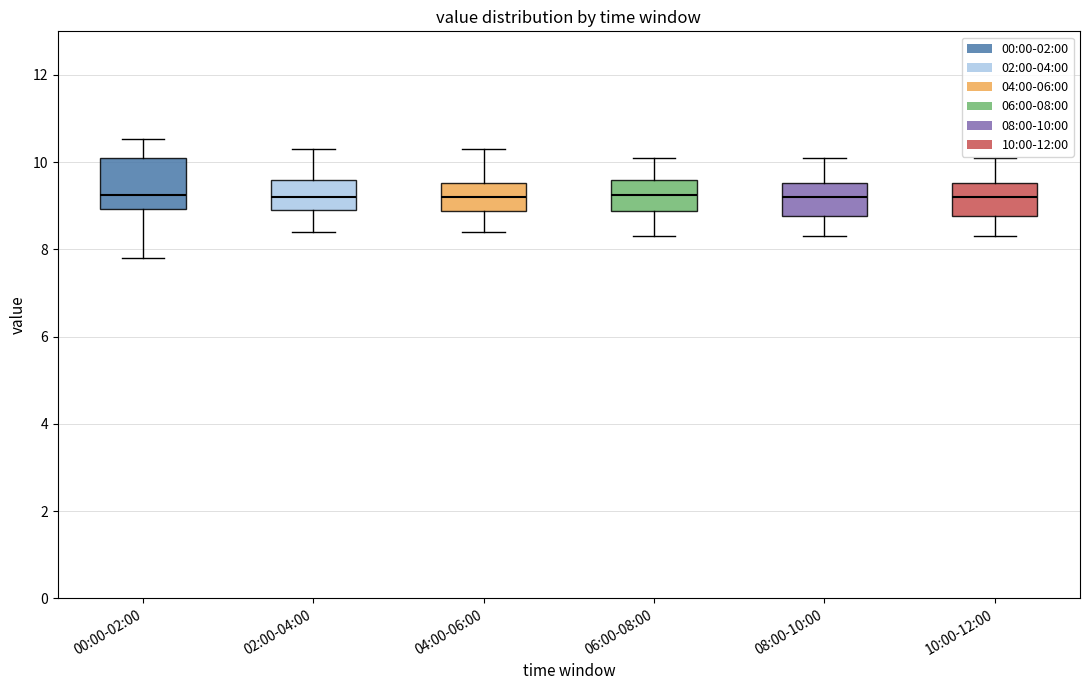

Reading left to right, read every box against the y-axis: the position of its median line, the range the box covers, and the ends of its whiskers. The values are not printed on the chart, so give them approximately, as read against the axis.

00:00-02:00: median 9.2, box 9.0 to 10.2, whiskers 7.8 to 10.6
02:00-04:00: median 9.2, box 9.0 to 9.6, whiskers 8.4 to 10.4
04:00-06:00: median 9.2, box 8.8 to 9.6, whiskers 8.4 to 10.4
06:00-08:00: median 9.2, box 8.8 to 9.6, whiskers 8.4 to 10.2
08:00-10:00: median 9.2, box 8.8 to 9.6, whiskers 8.4 to 10.2
10:00-12:00: median 9.2, box 8.8 to 9.6, whiskers 8.4 to 10.2